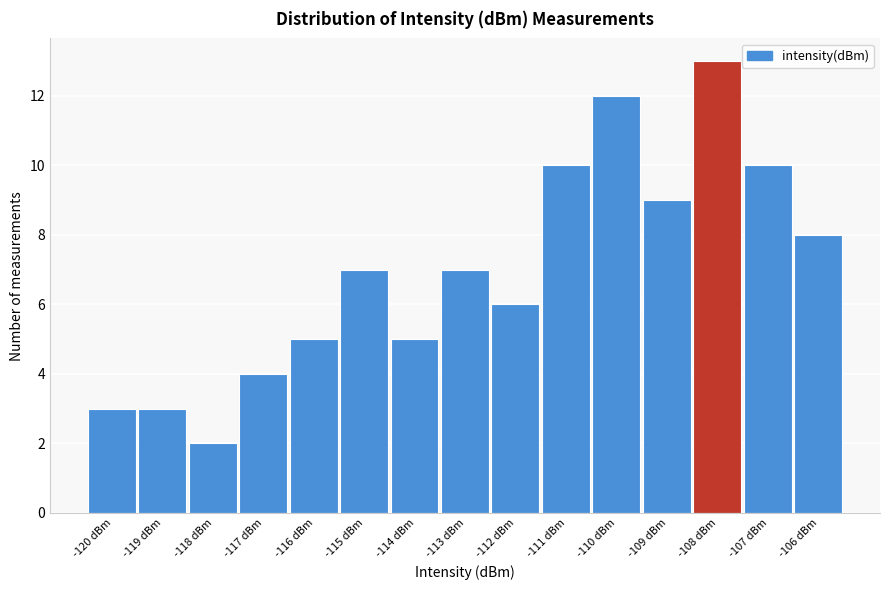

Reading right to left, list all the values displayed in this chart.

8	10	13	9	12	10	6	7	5	7	5	4	2	3	3